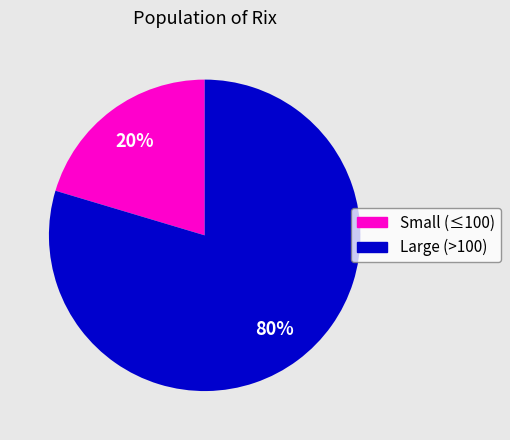

Which category has the biggest portion of the pie?

Large (>100)